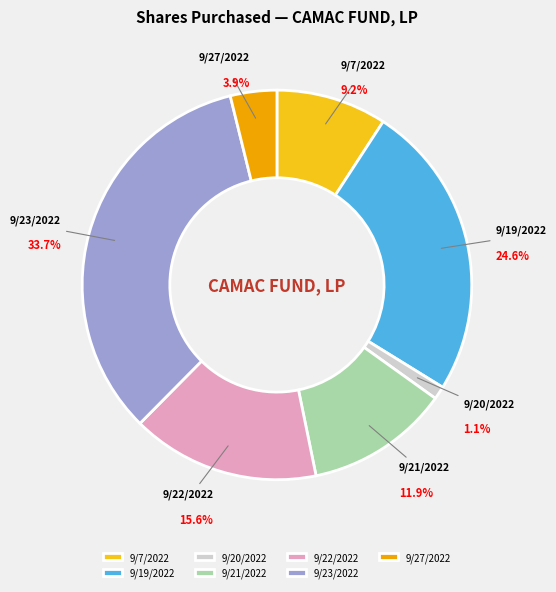

How many slices are in this pie chart?

7